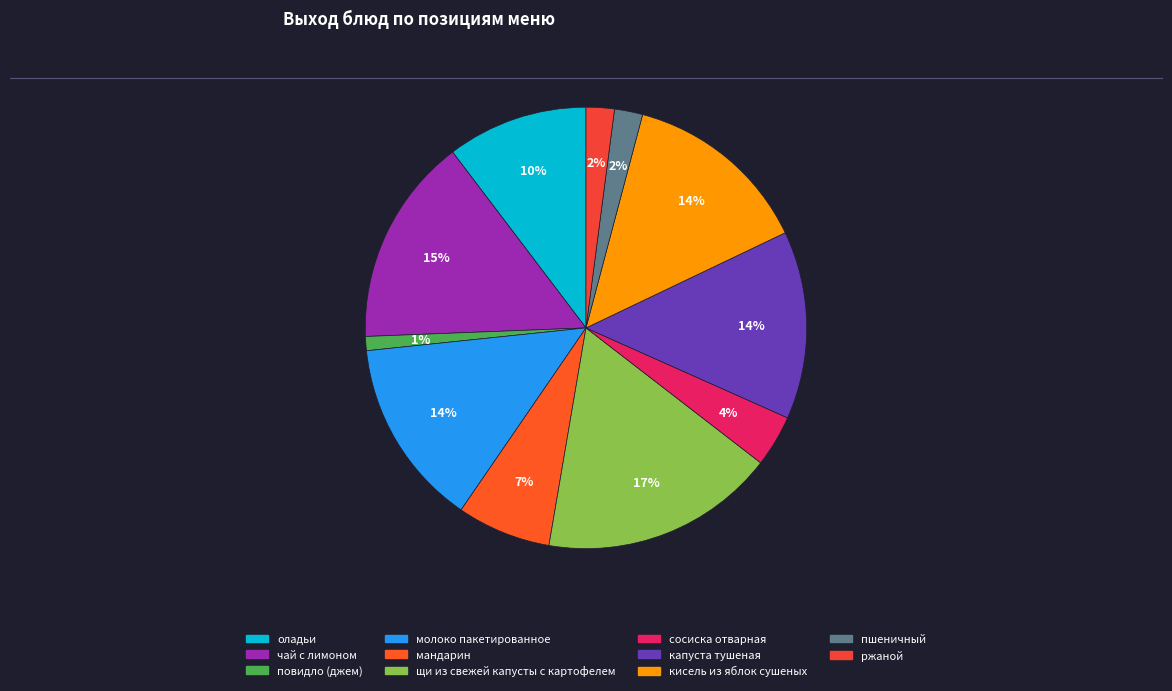

To the nearest percent, what portion does щи из свежей капусты с картофелем represent?

17%